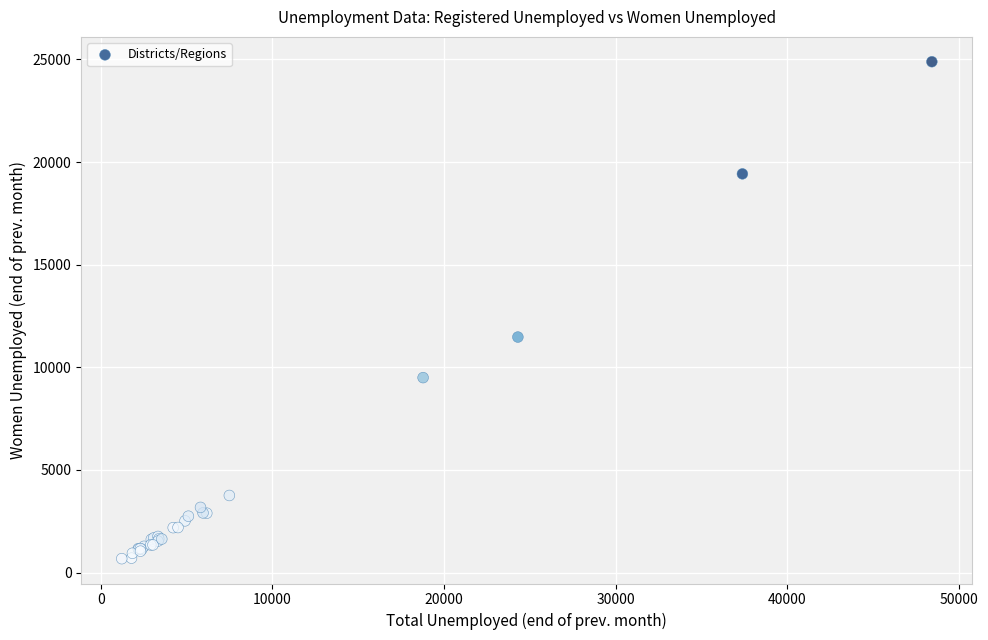

What Y value in the scatter plot is closest to 12784?

11476